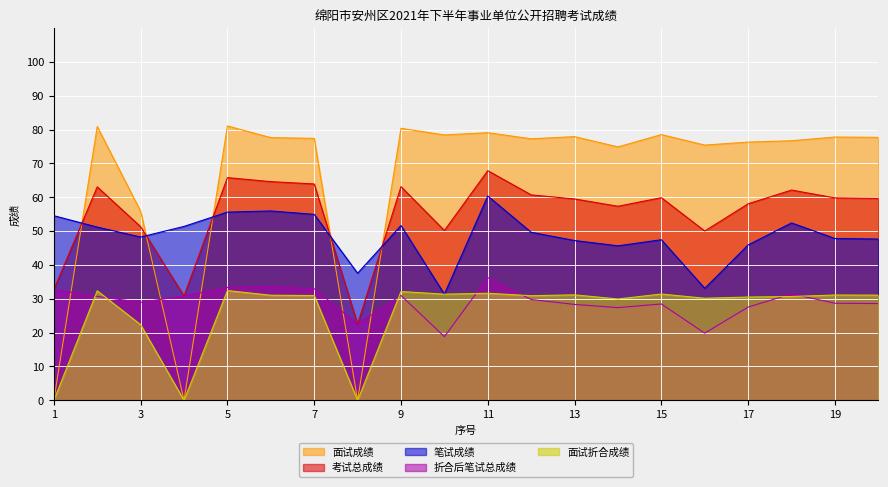

How many interior local peaks does the 面试折合成绩 series have?

7